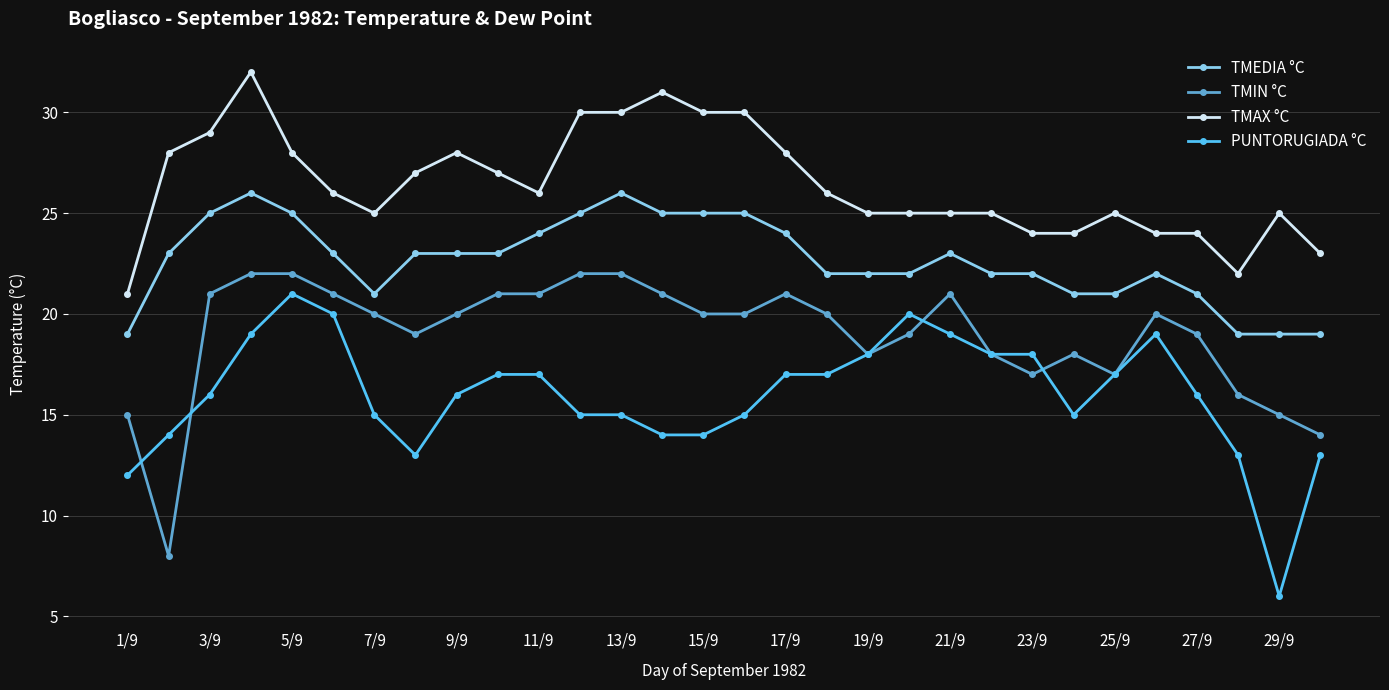

What is the greatest value displayed?

32